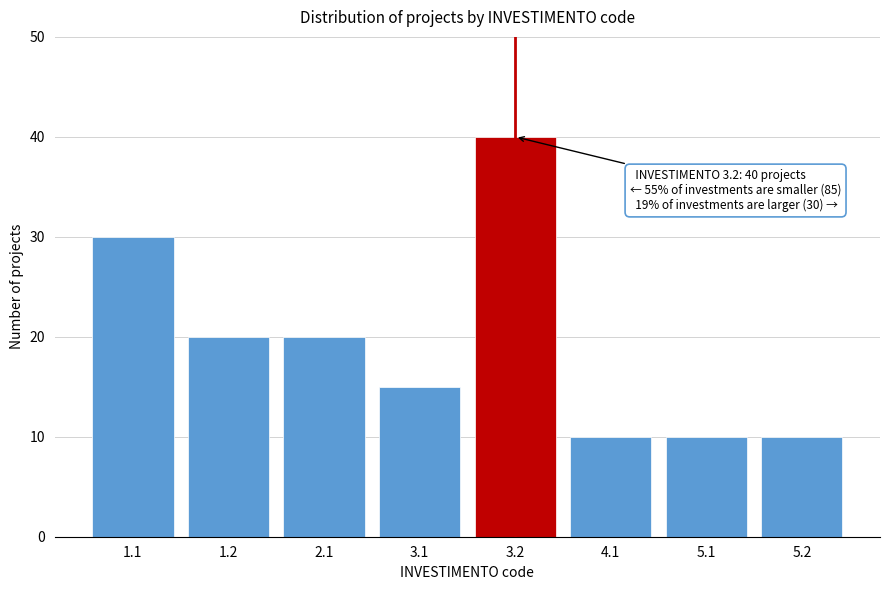

Reading left to right, extract all data points from this chart.

1.1=30	1.2=20	2.1=20	3.1=15	3.2=40	4.1=10	5.1=10	5.2=10